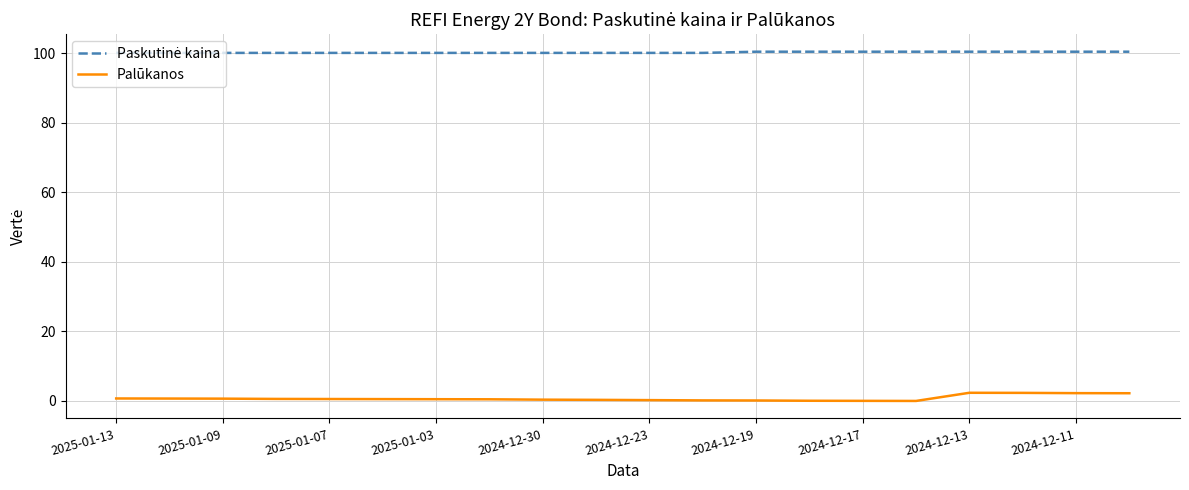

What is the average value of the Paskutinė kaina series?

100.2